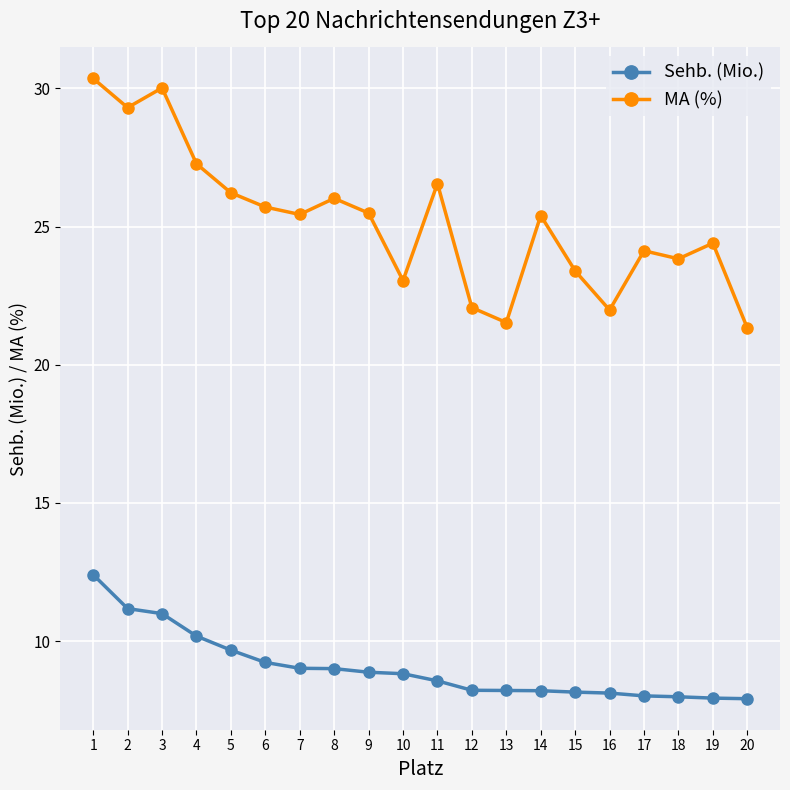

How many categories are shown in the chart?

20